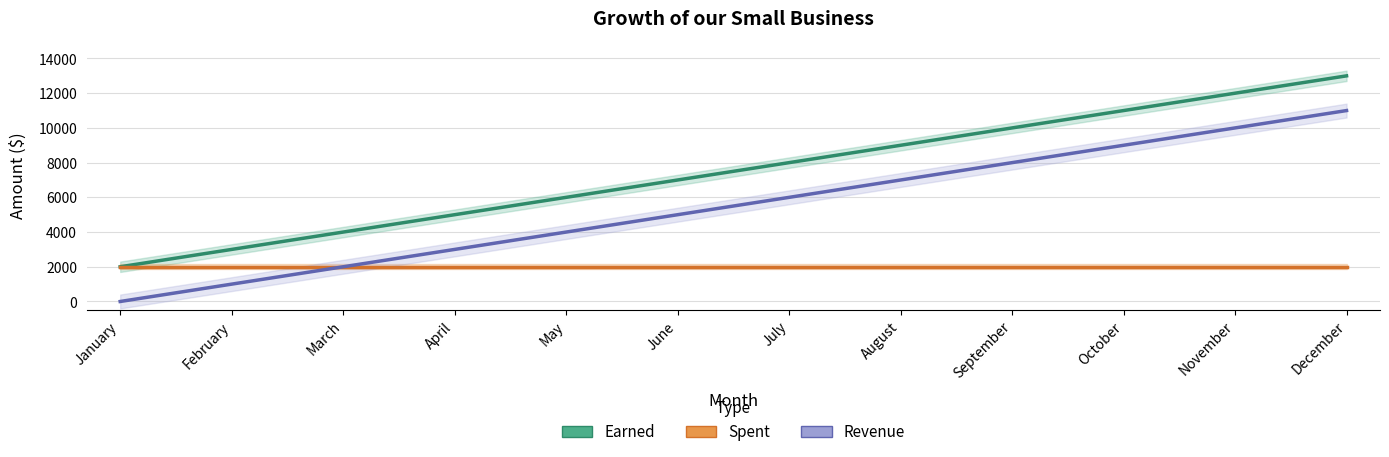

True or false: Earned and Revenue cross at least once.

False